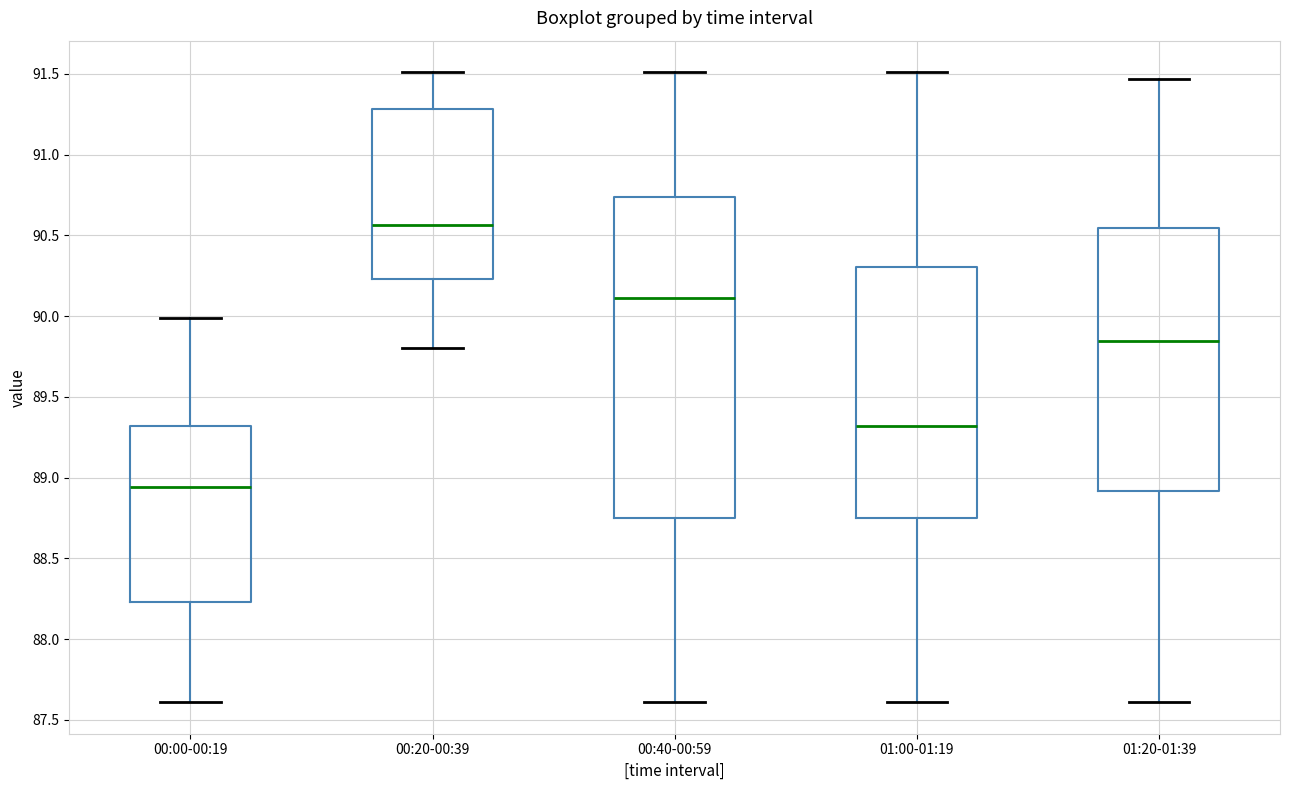

Which box is the tallest, from its lower edge to its upper edge?

00:40-00:59